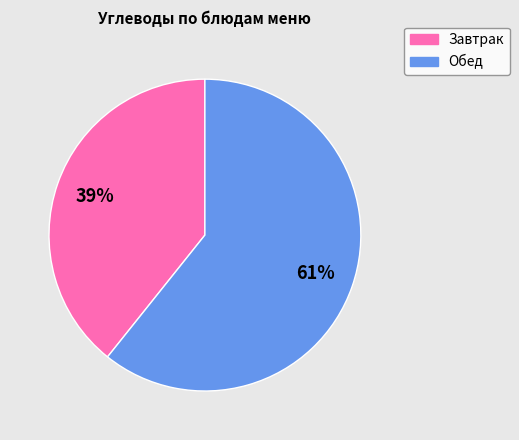

Does any single category account for the majority?

Yes